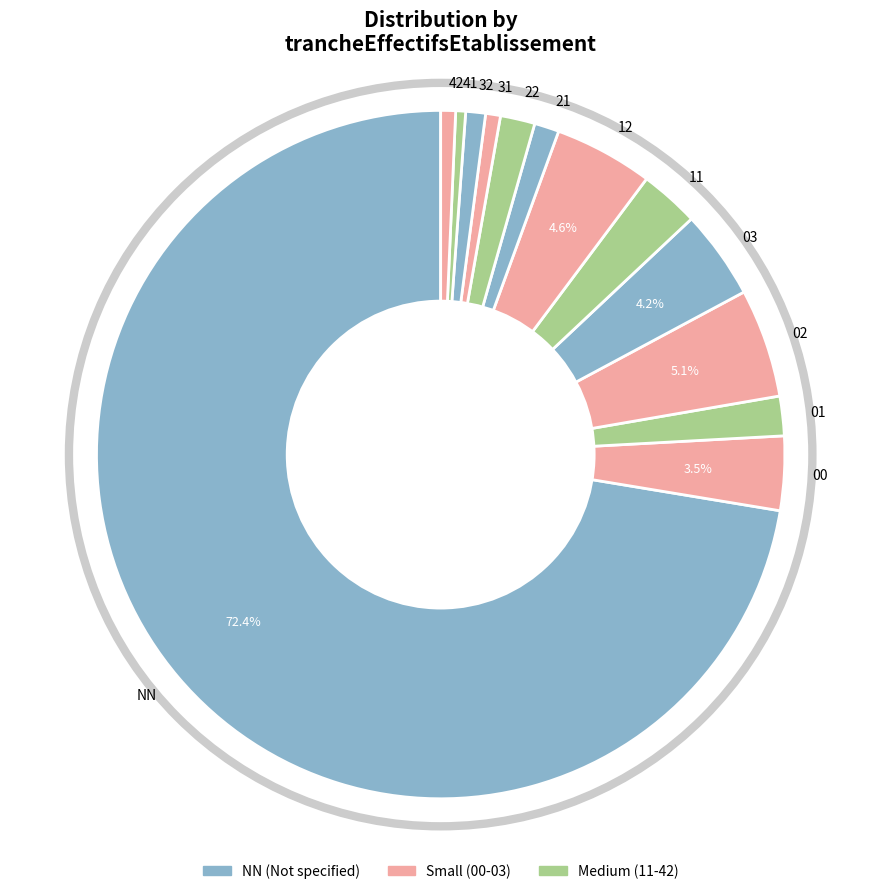

To the nearest percent, what percentage of the pie is 02?

5%